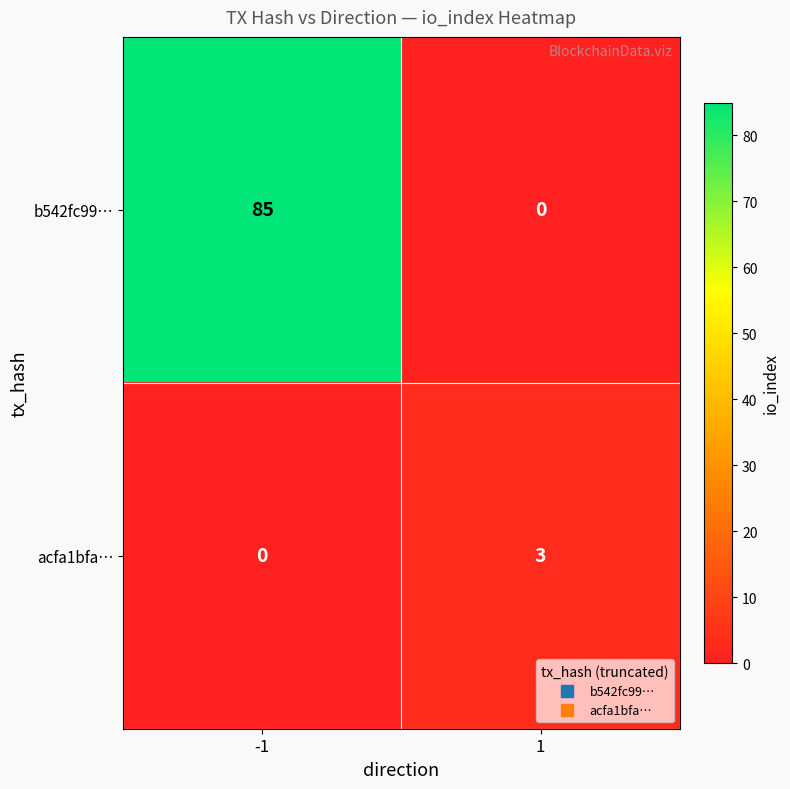

Count the number of categories in the chart.

2